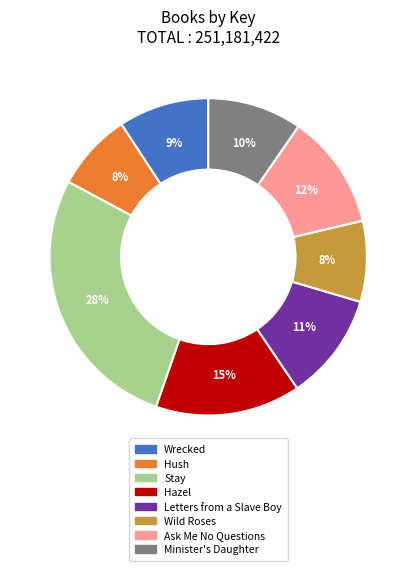

Which slice is the largest?

Stay